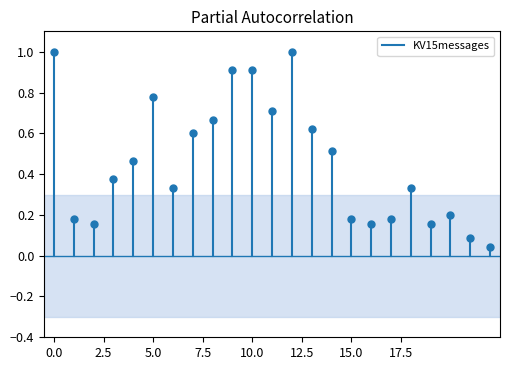

The chart shows a value of -1 at 0.0. True or false?

False